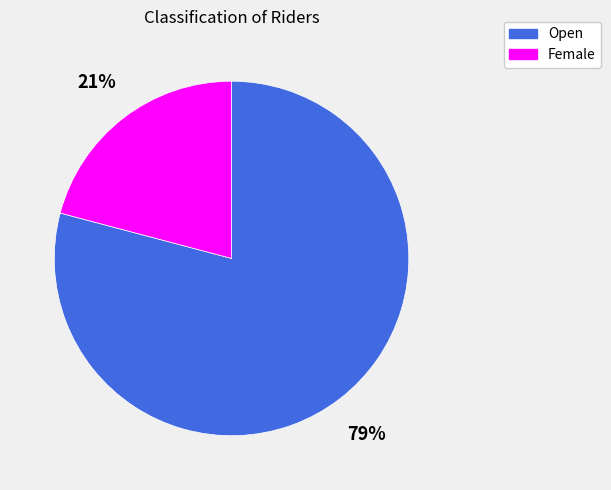

Is there any slice that represents more than half of the pie?

Yes